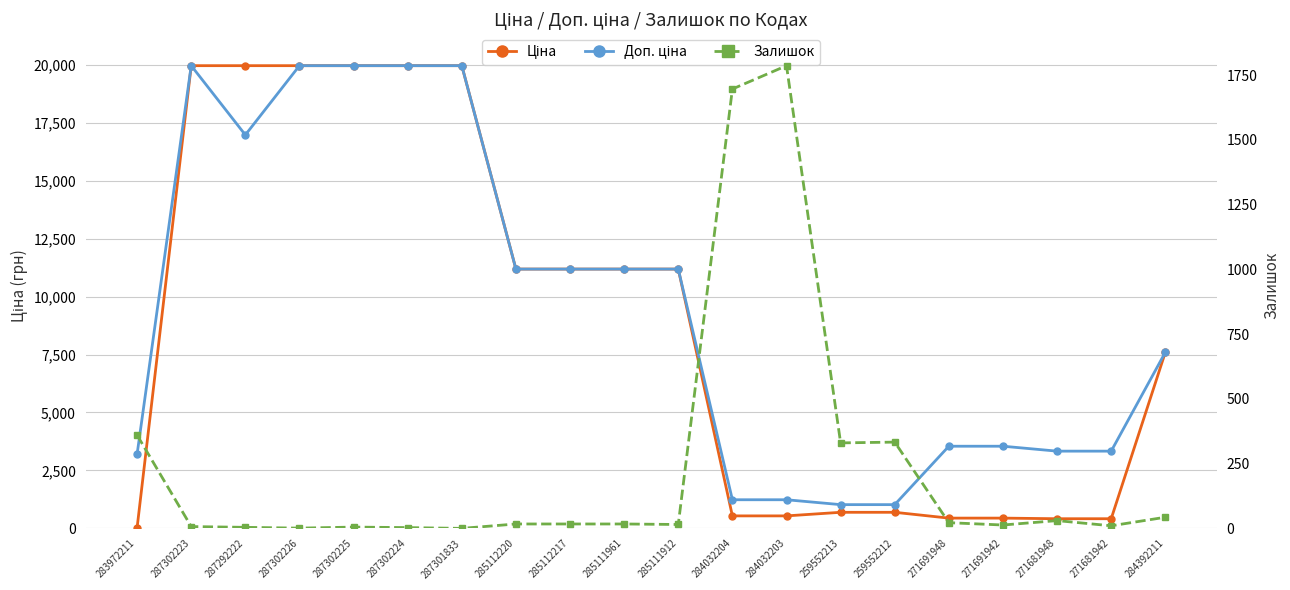

Between 287292222 and 287301833, which series saw the biggest shift?

Доп. ціна